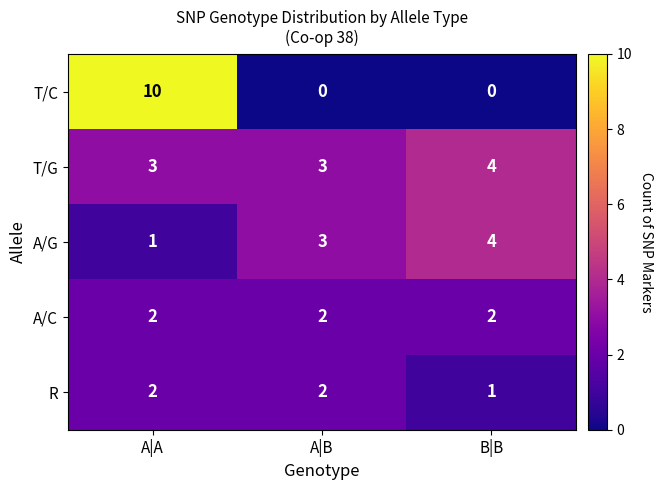

What is the total value across all series at B|B?

11